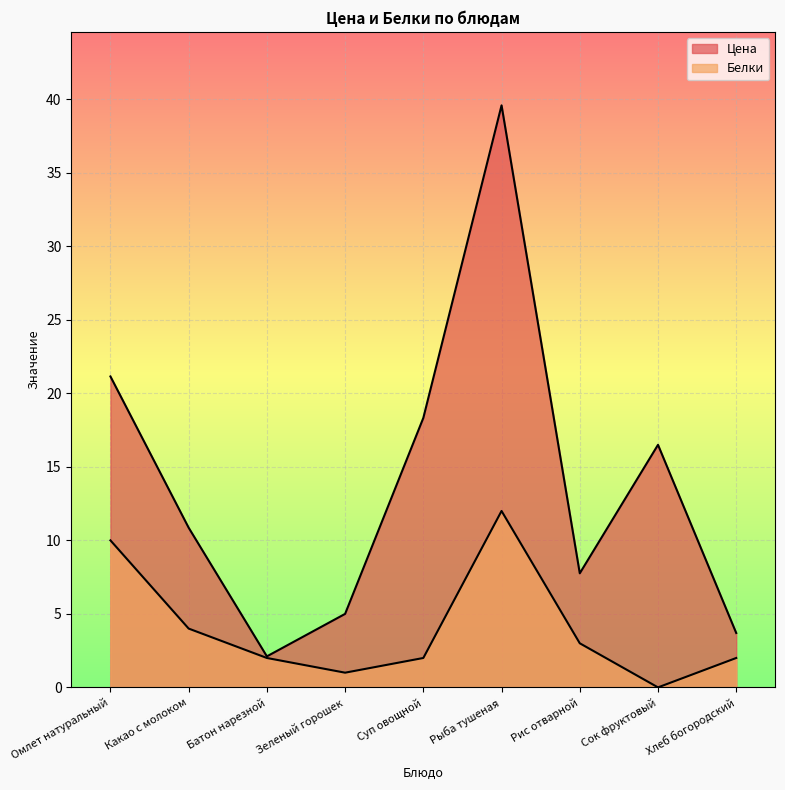

Rank the series by their average value, from lowest to highest.

Белки, Цена